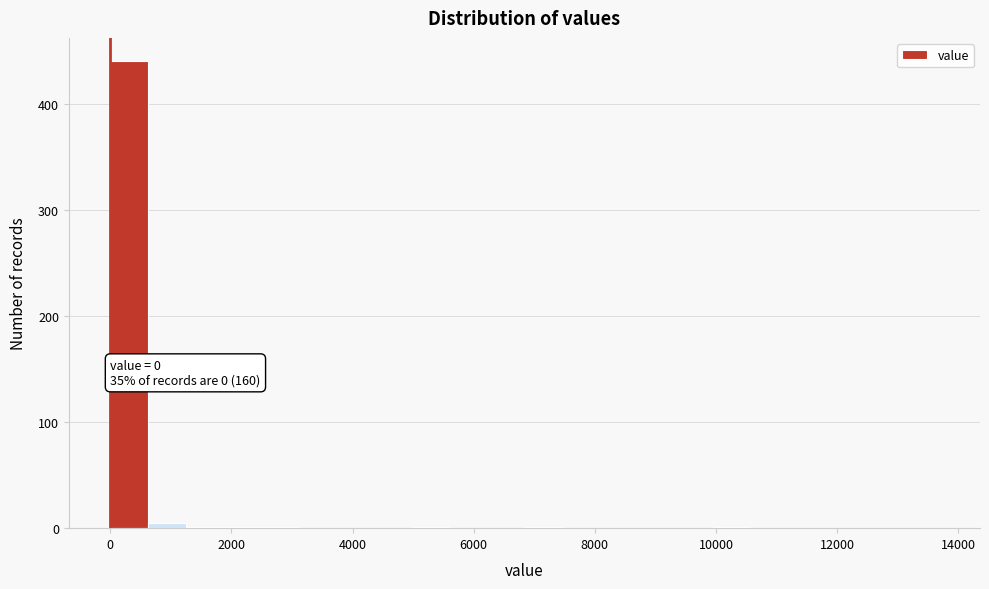

Around what value on the x-axis is the tallest bar? Give the approximate position of its centre, as read against the axis.

400